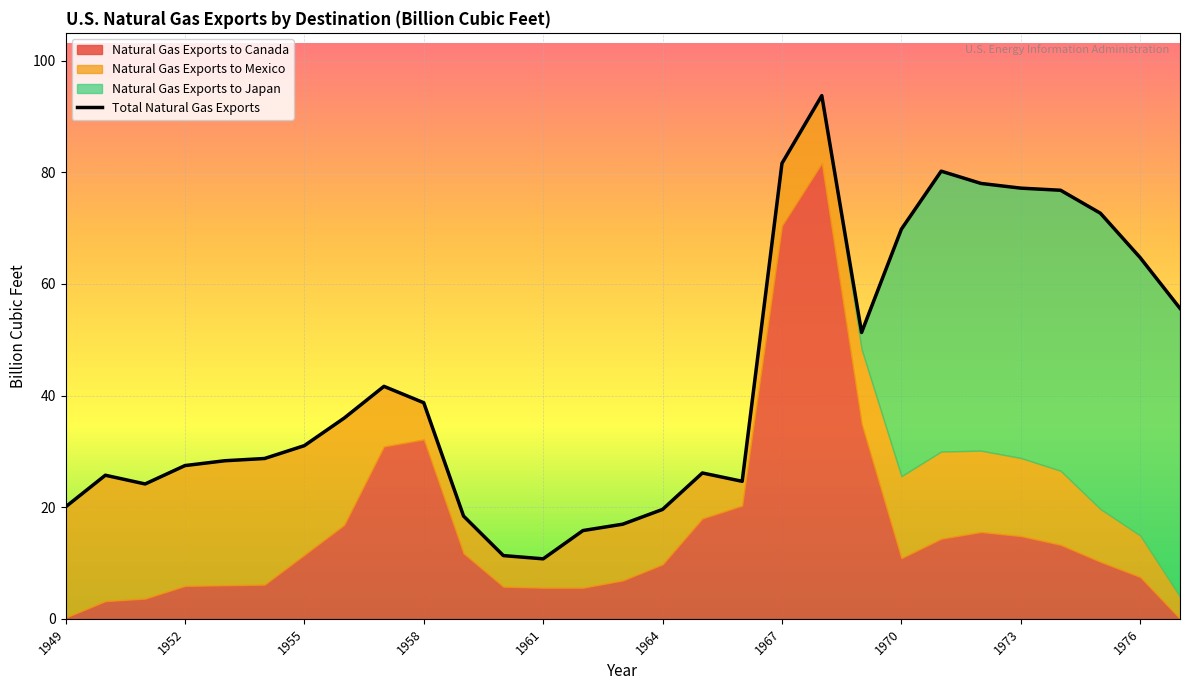

True or false: Total Natural Gas Exports has a value of 38.7 at 1958.

True